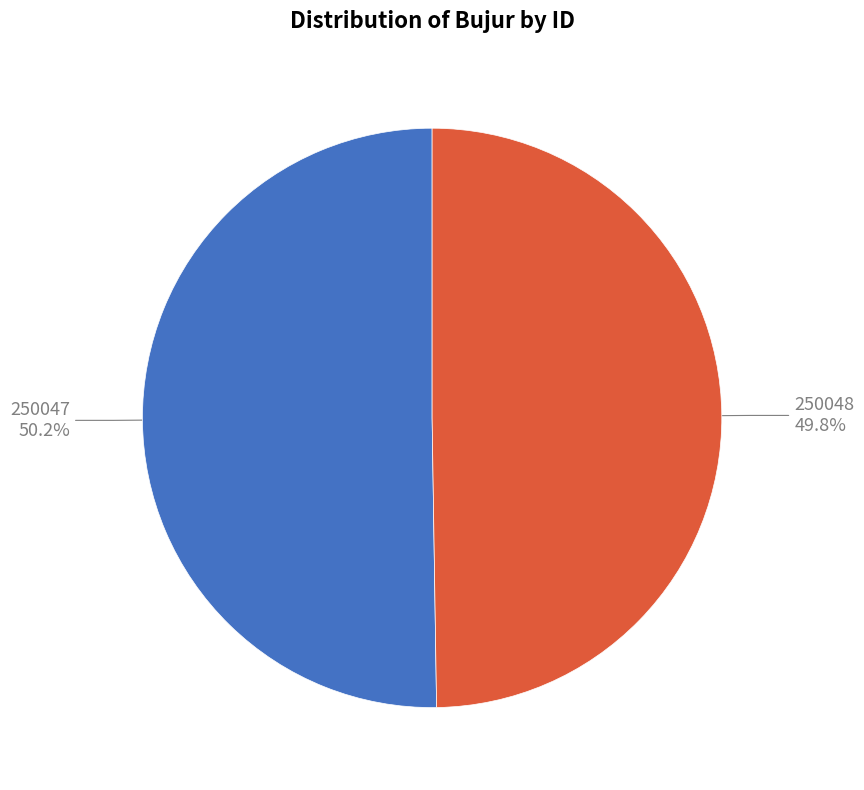

Does any single category account for the majority?

Yes